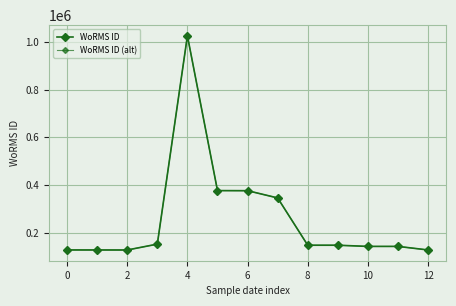

Reading right to left, what are all the values shown in this chart?

WoRMS ID: 126975.0	141907.0	141907.0	146900.0	146900.0	345528.0	375951.0	376359.0	1026595.0	151523.0	126816.0	126975.0	127036.0
WoRMS ID (alt): 126949.6	141878.6	141878.6	146870.6	146870.6	345458.9	375875.8	376283.7	1026389.7	151492.7	126790.6	126949.6	127010.6